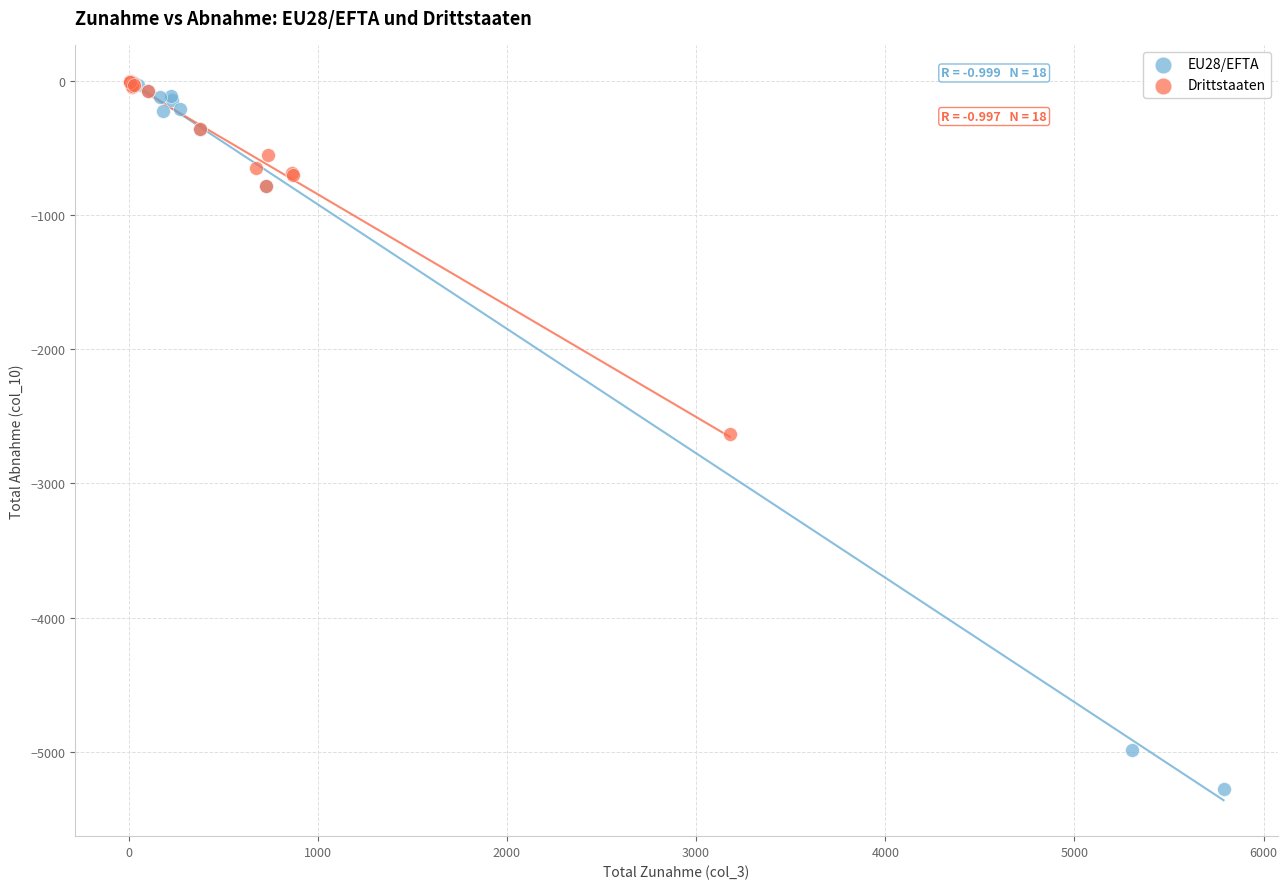

Which series reaches the minimum Y coordinate?

EU28/EFTA